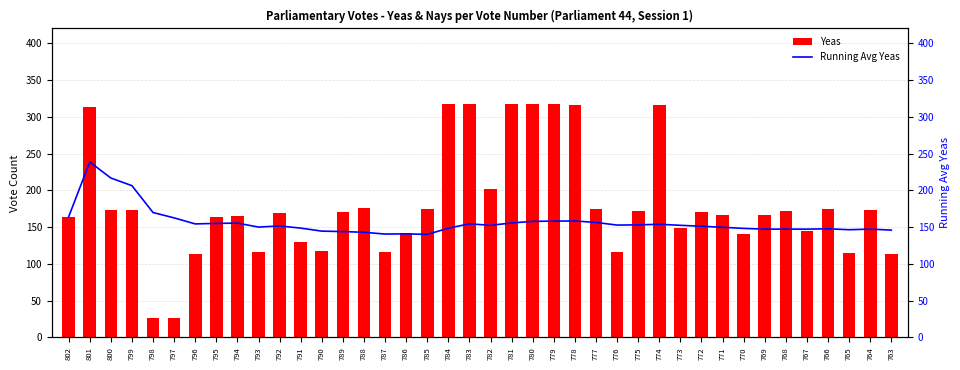

Rank the series by their average value, from highest to lowest.

Yeas, Running Avg Yeas